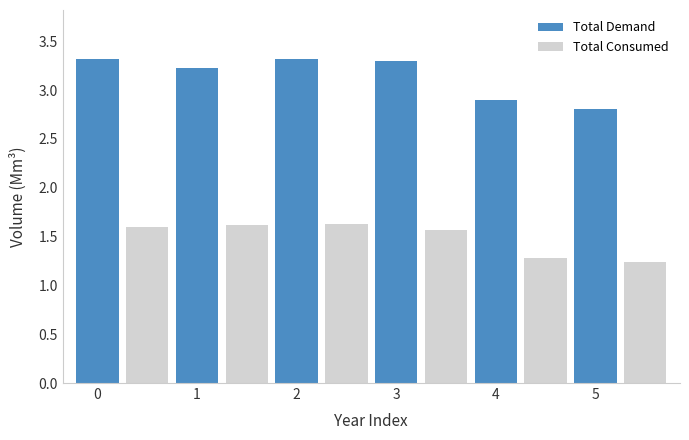

What is the value of the 9th bar from the left?

2.9